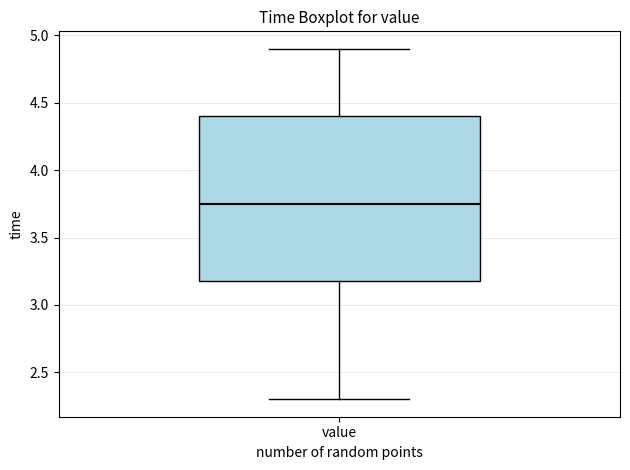

Read this box plot against the y-axis: the position of the median line, the range covered by the box, and the ends of both whiskers. The values are not printed on the chart, so give them approximately, as read against the axis.

median 3.75, box 3.20 to 4.40, whiskers 2.30 to 4.90